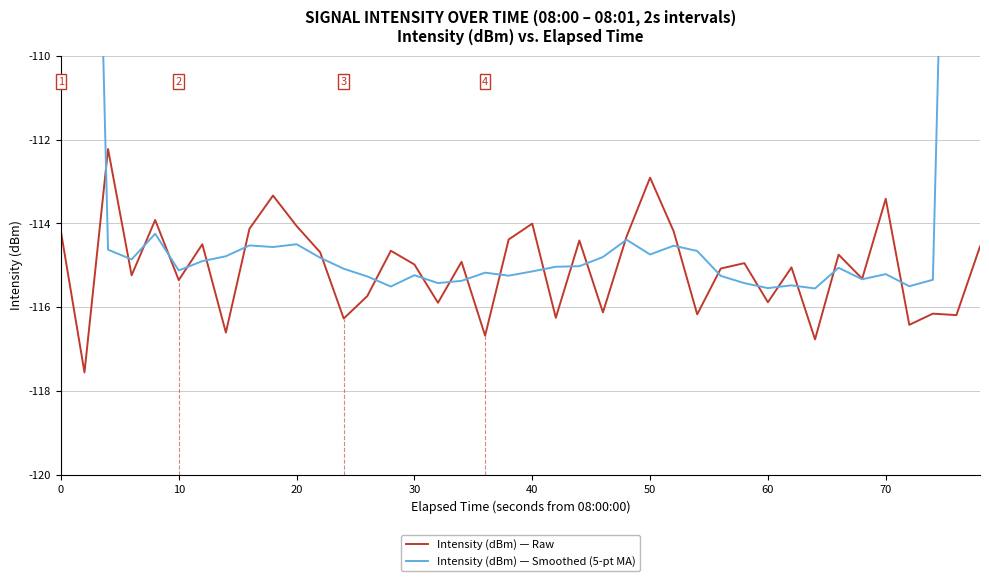

What are all the series names shown in the legend?

Intensity (dBm) — Raw, Intensity (dBm) — Smoothed (5-pt MA)